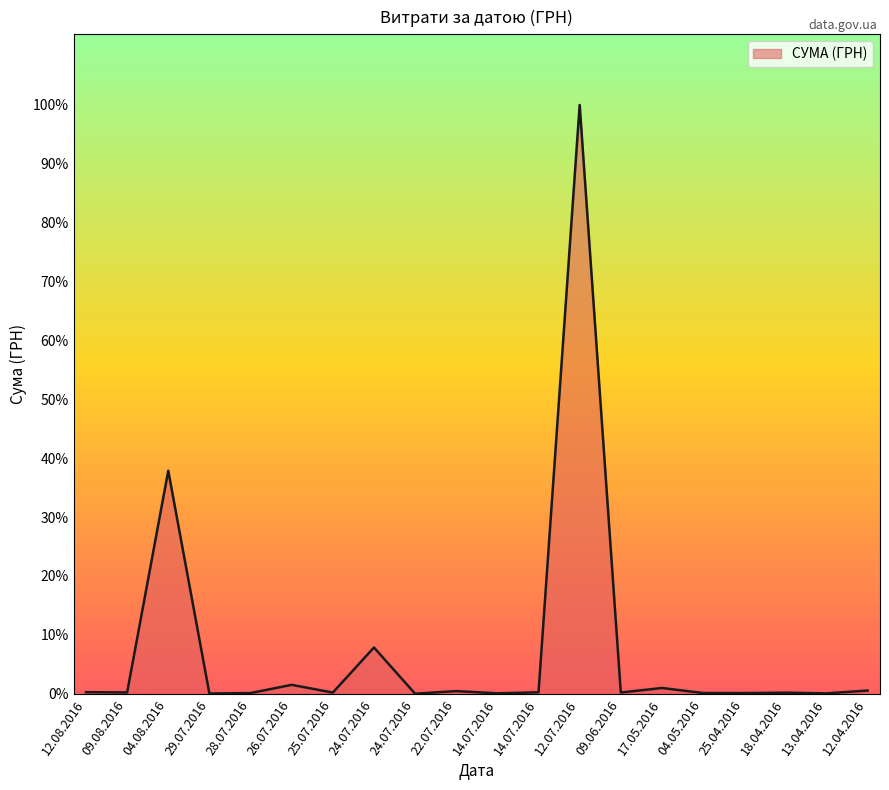

Does the chart display data point markers on the line(s)?

No